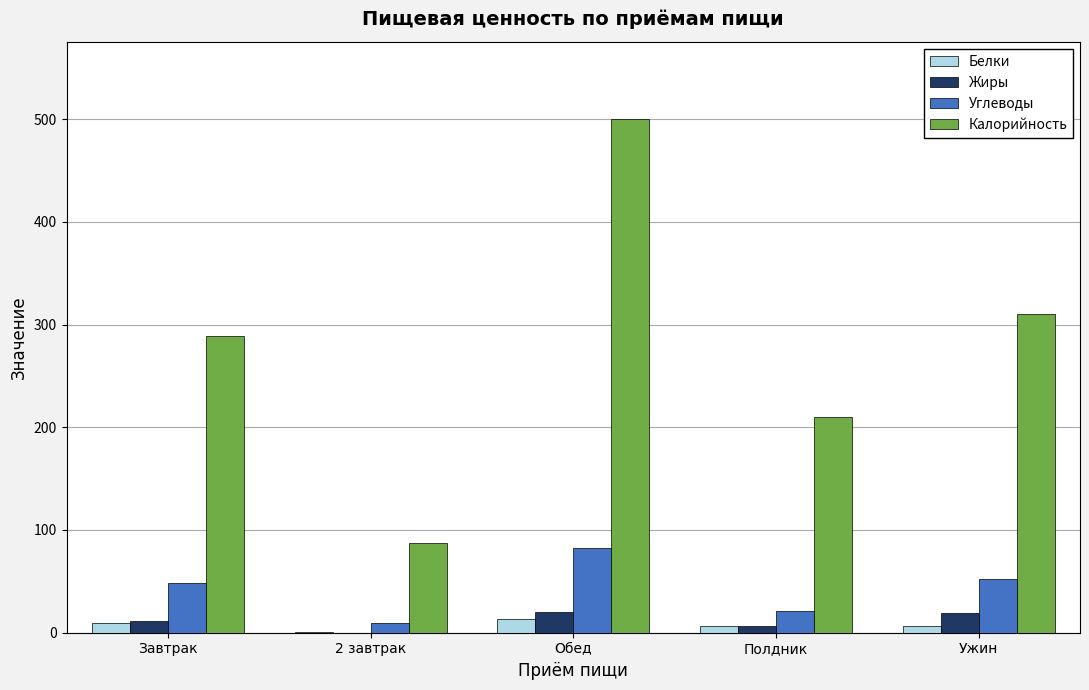

The value of Калорийность at Завтрак is 289.0. True or false?

True